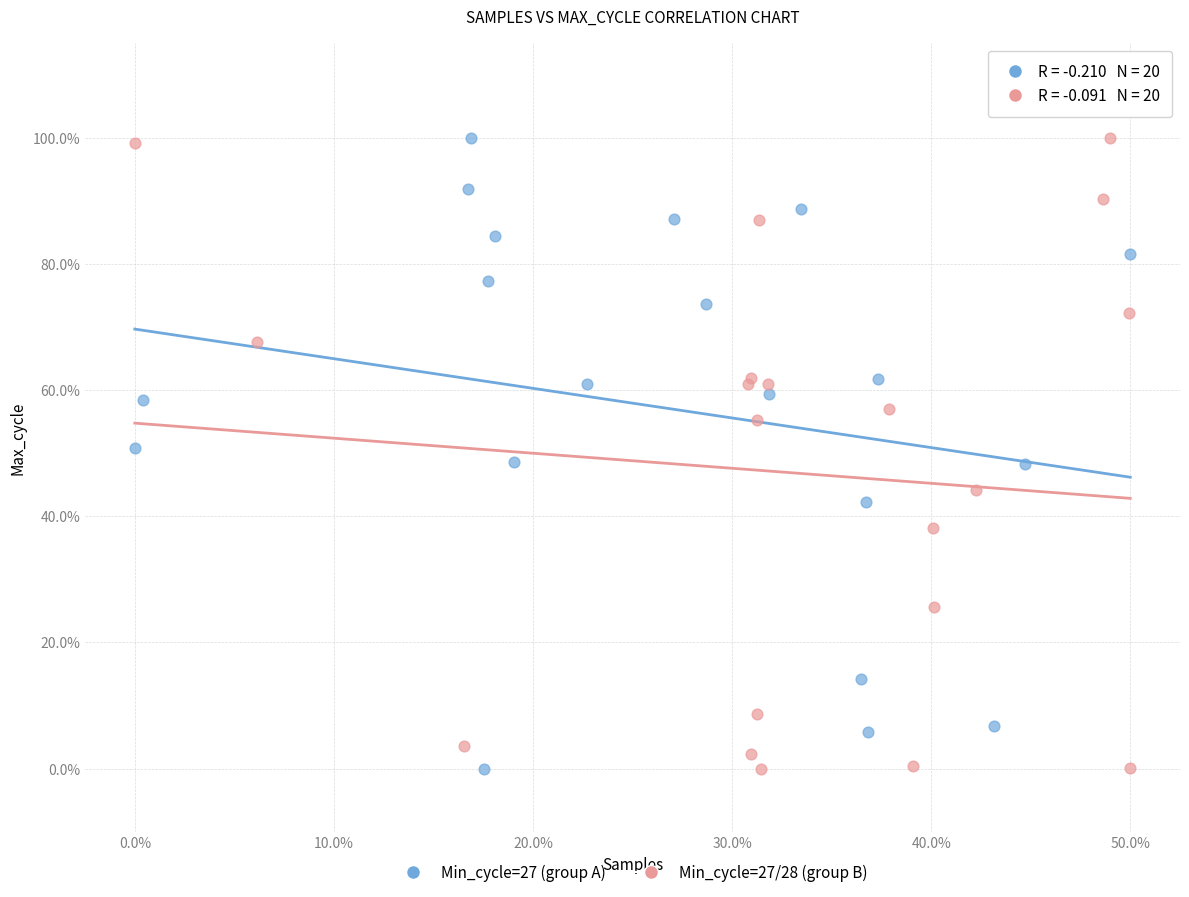

What are all the series names shown in the legend?

Min_cycle=27 (group A), Min_cycle=27/28 (group B)